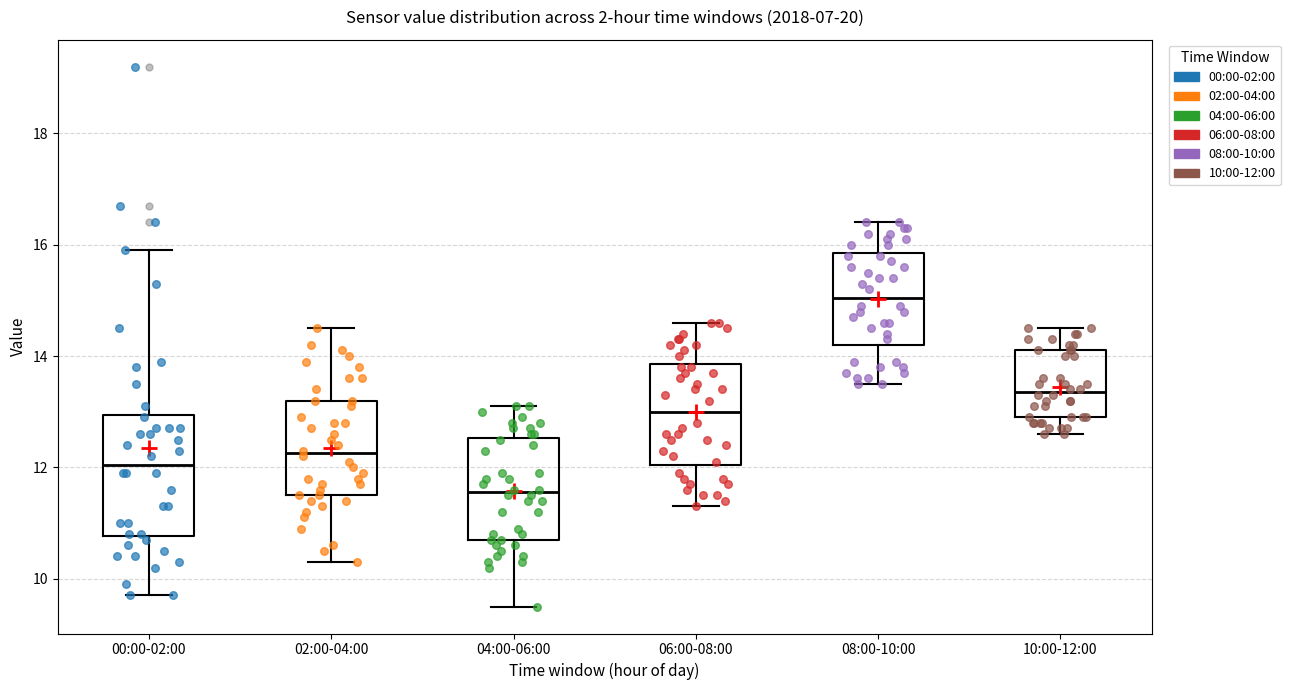

Reading left to right, read every box against the y-axis: the position of its median line, the range the box covers, and the ends of its whiskers. The values are not printed on the chart, so give them approximately, as read against the axis.

00:00-02:00: median 12.0, box 10.8 to 13.0, whiskers 9.8 to 16.0
02:00-04:00: median 12.2, box 11.6 to 13.2, whiskers 10.4 to 14.6
04:00-06:00: median 11.6, box 10.8 to 12.6, whiskers 9.6 to 13.2
06:00-08:00: median 13.0, box 12.0 to 13.8, whiskers 11.4 to 14.6
08:00-10:00: median 15.0, box 14.2 to 15.8, whiskers 13.6 to 16.4
10:00-12:00: median 13.4, box 13.0 to 14.2, whiskers 12.6 to 14.6